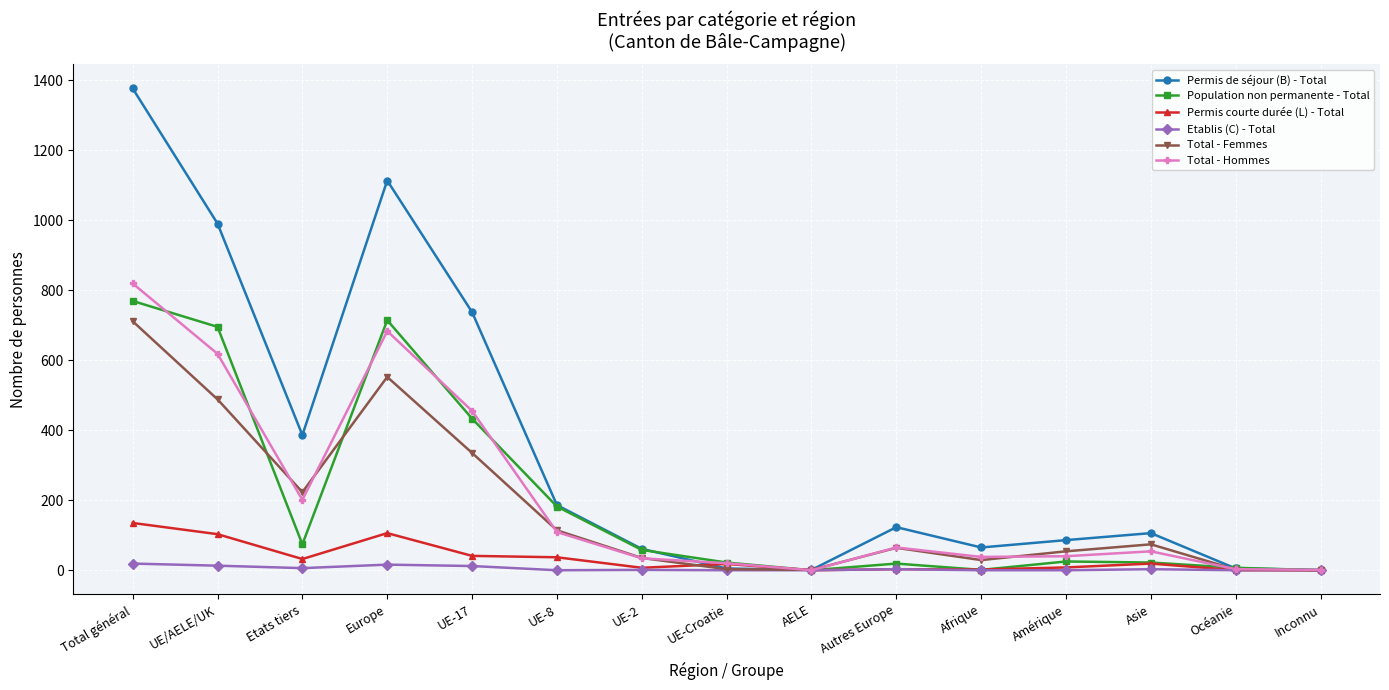

Count the number of data series in this chart.

6